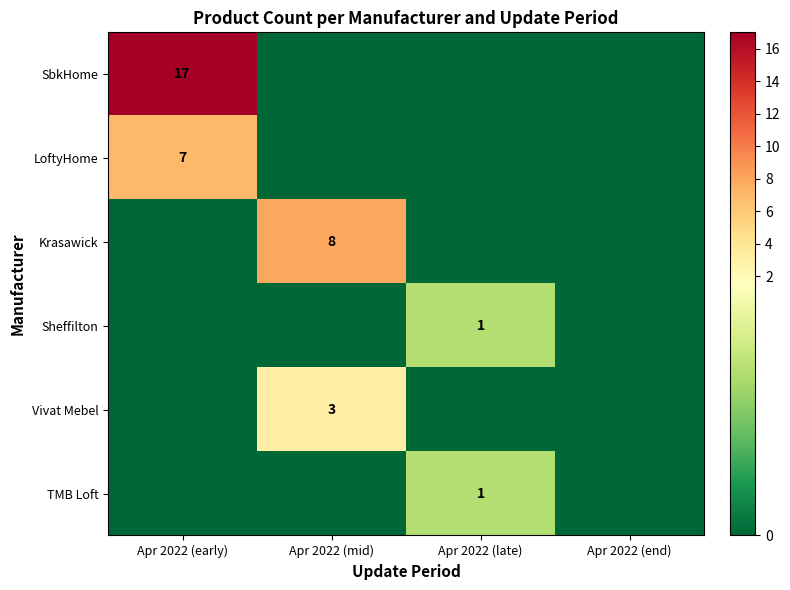

How many series are shown in this chart?

6